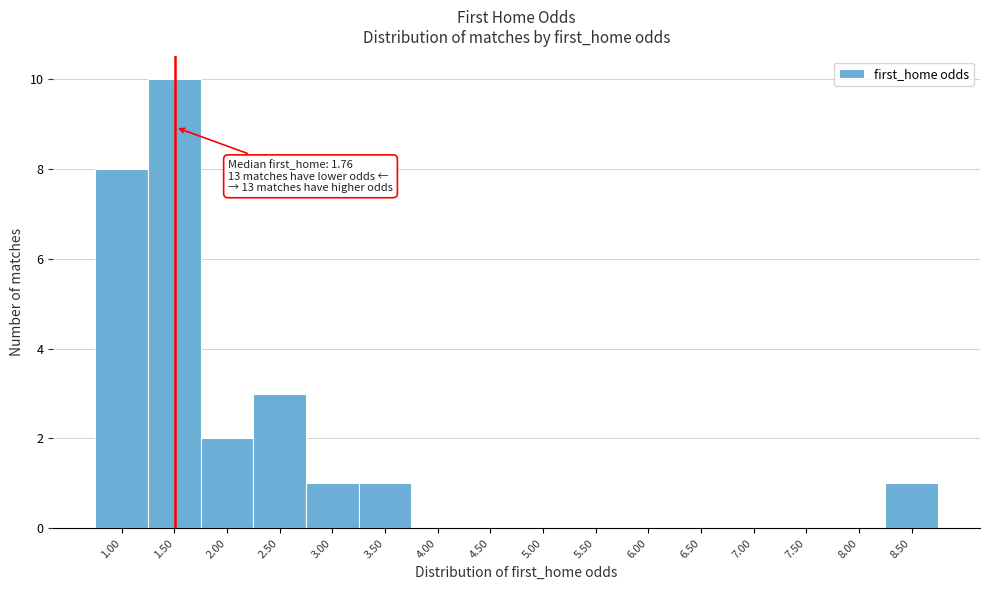

Reading left to right, extract all data points from this chart.

1.00=8	1.50=10	2.00=2	2.50=3	3.00=1	3.50=1	4.00=0	4.50=0	5.00=0	5.50=0	6.00=0	6.50=0	7.00=0	7.50=0	8.00=0	8.50=1